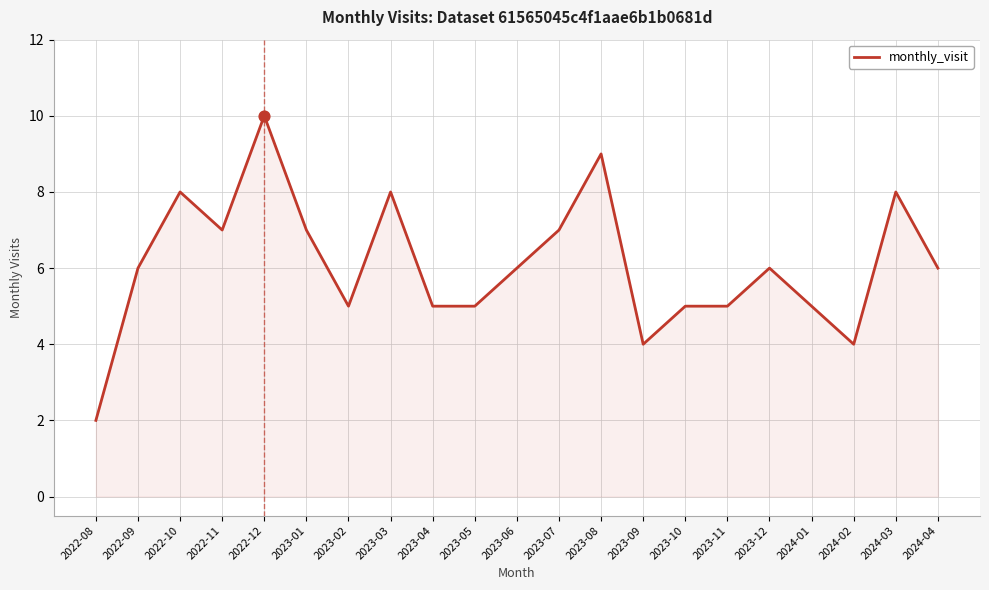

What is the ratio of the value at 2022-12 to the value at 2024-04?

1.7